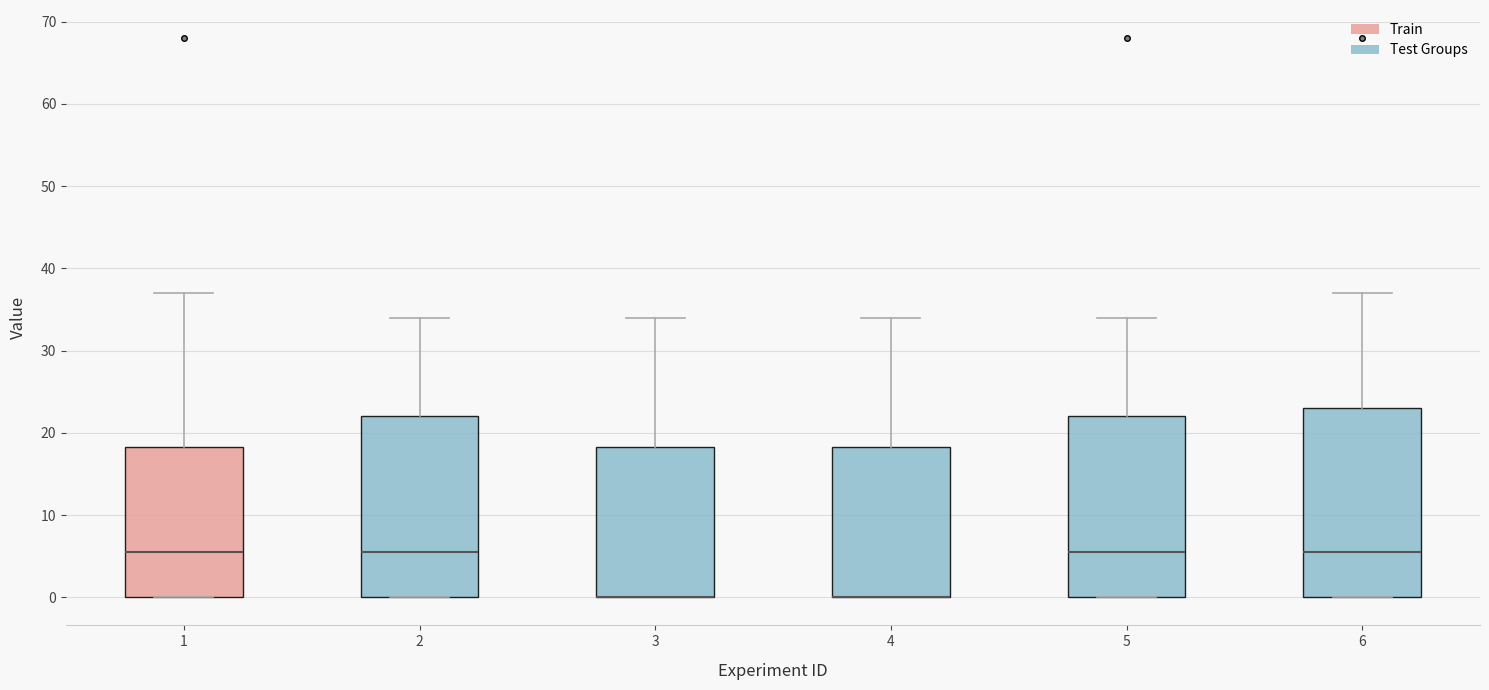

Where does the upper whisker of the box at x = 5 end on the y-axis? The values are not printed on the chart, so give them approximately, as read against the axis.

34